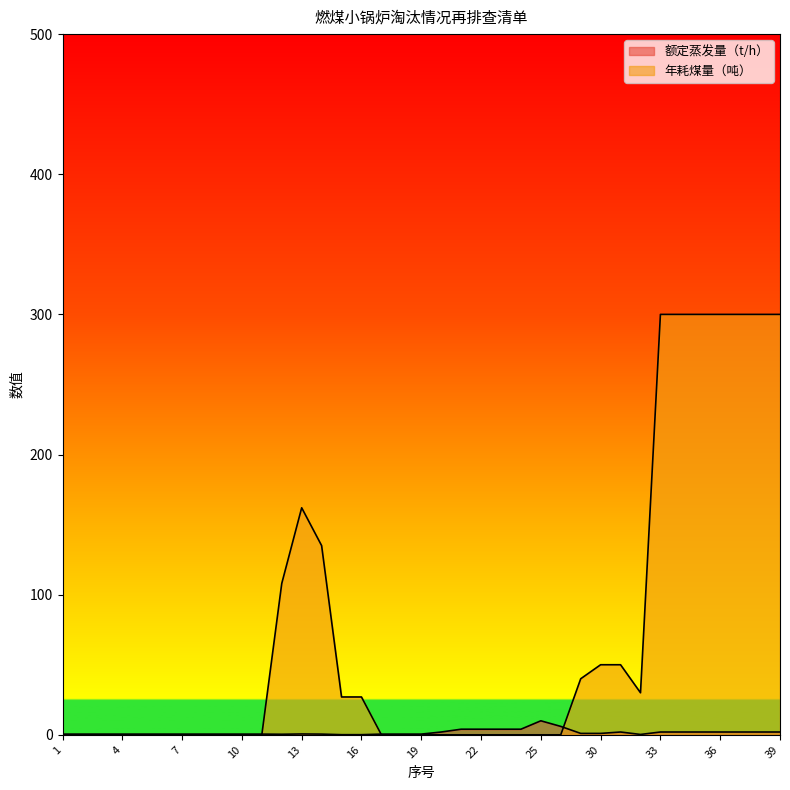

Count the number of data series in this chart.

2